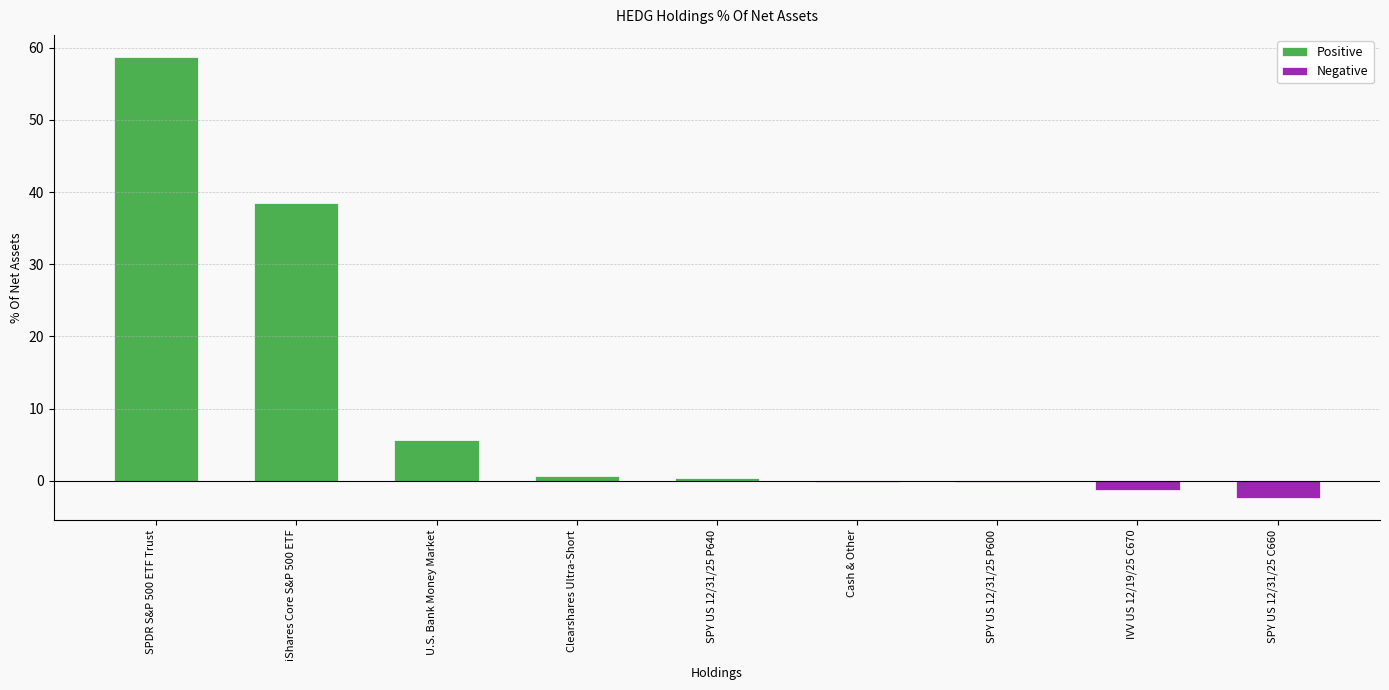

True or false: the data shows 58.7 at SPDR S&P 500 ETF Trust.

True